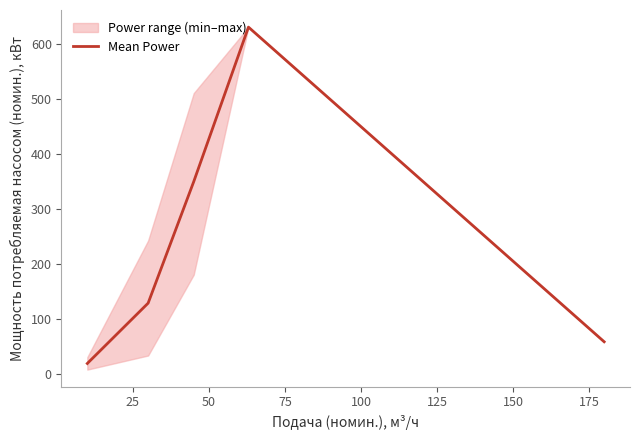

What is the highest value of the Mean Power series?

630.0